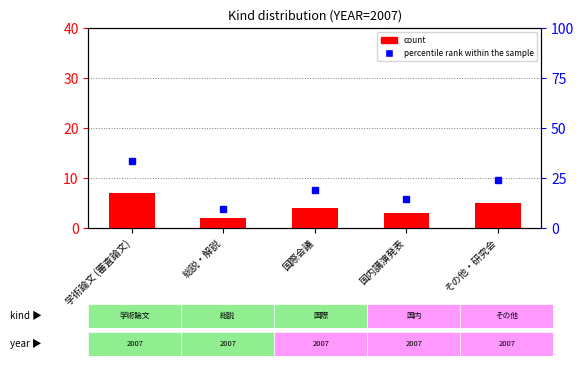

How many values exceed 4?

2